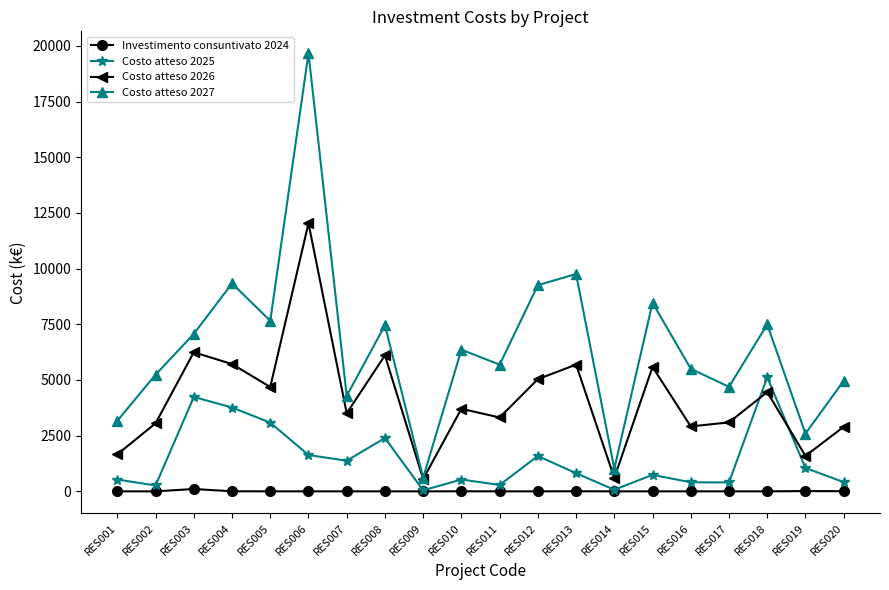

What is the average value of the Costo atteso 2026 series?

4123.1